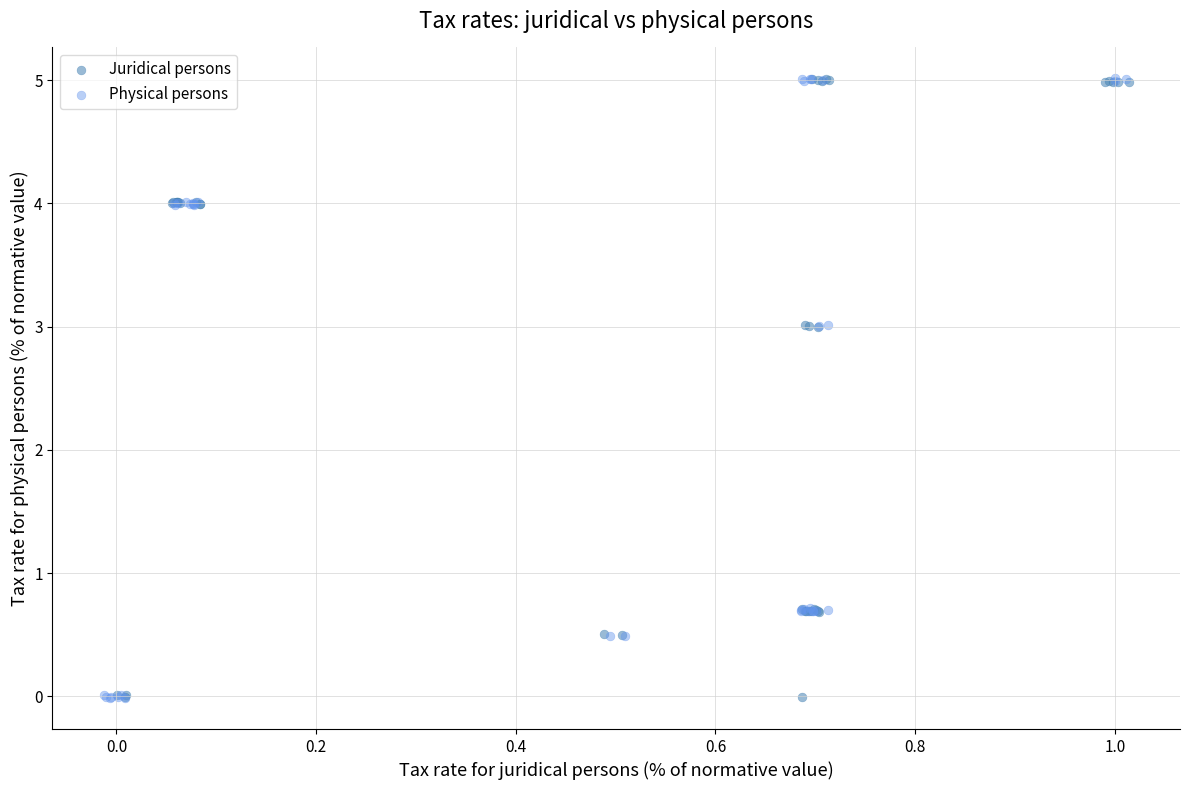

What are all the series names shown in the legend?

Juridical persons, Physical persons